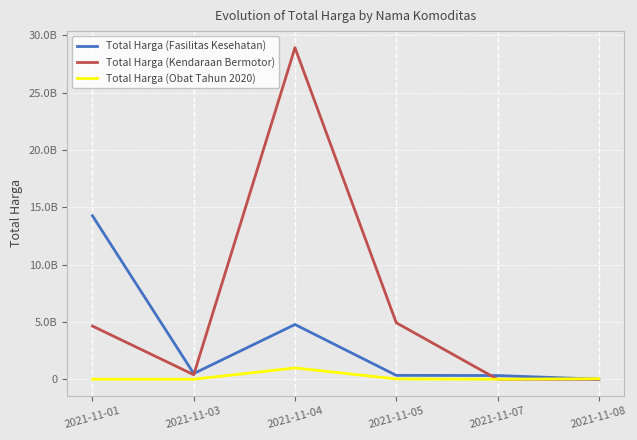

List the series in order of their overall mean, highest first.

Total Harga (Kendaraan Bermotor), Total Harga (Fasilitas Kesehatan), Total Harga (Obat Tahun 2020)